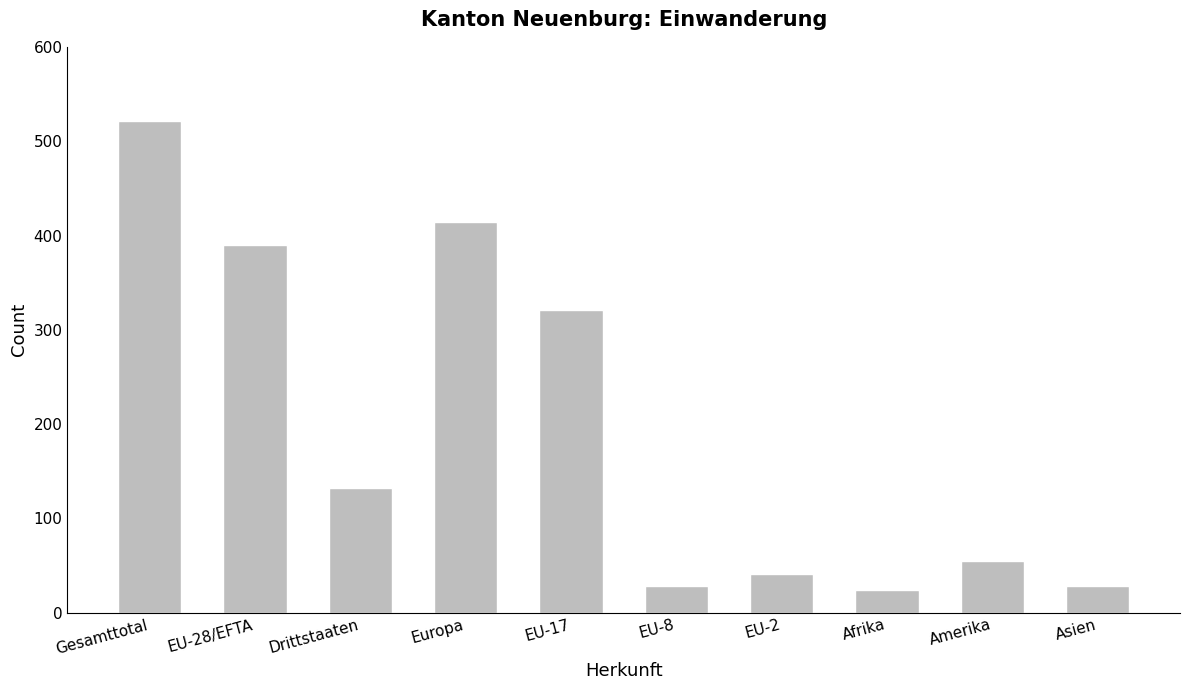

What is the minimum value shown in the chart?

24